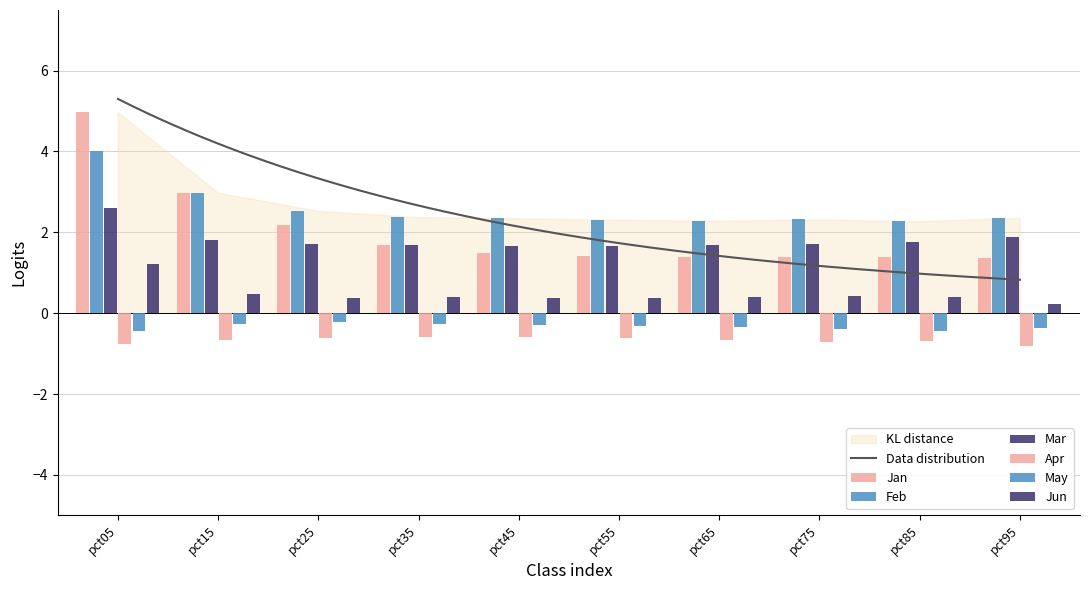

Which series has the widest spread of values?

Jan